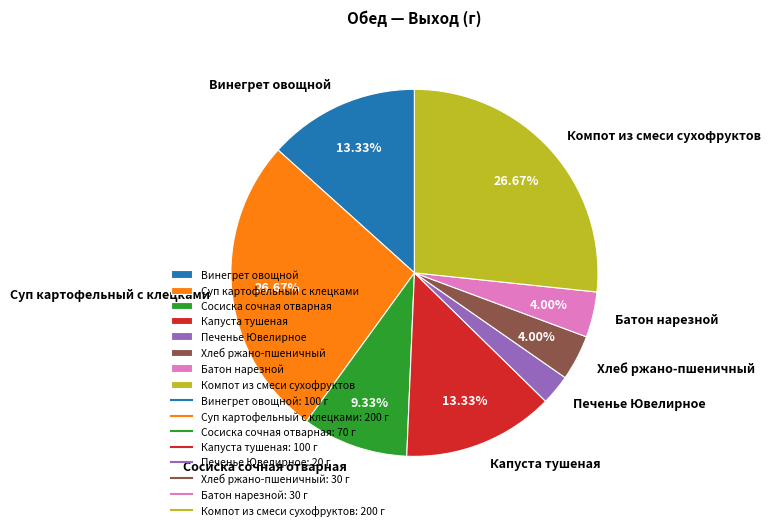

To the nearest percent, what portion does Батон нарезной represent?

4%